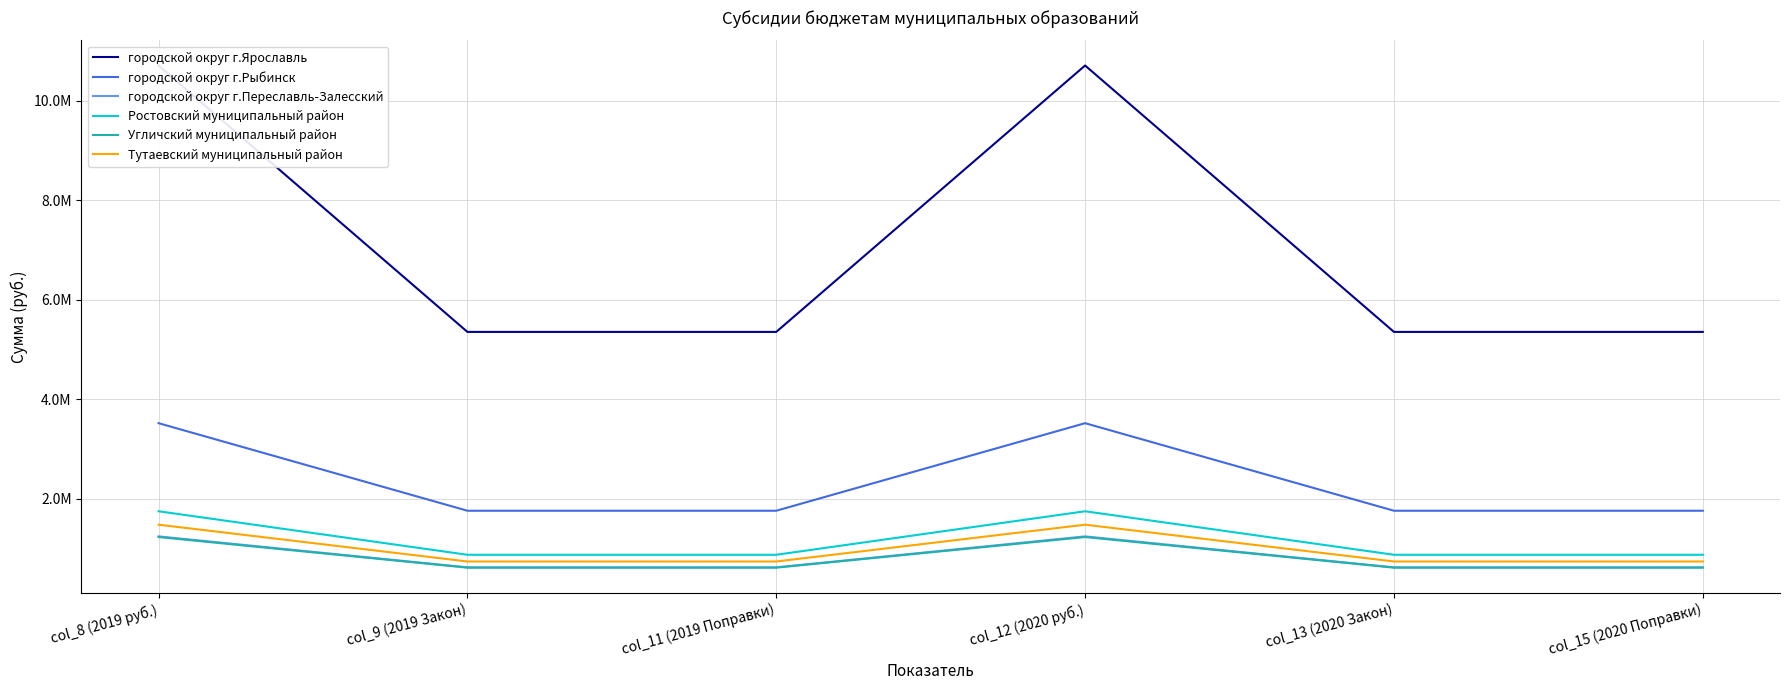

Read the Ростовский муниципальный район value at col_9 (2019 Закон).

874760